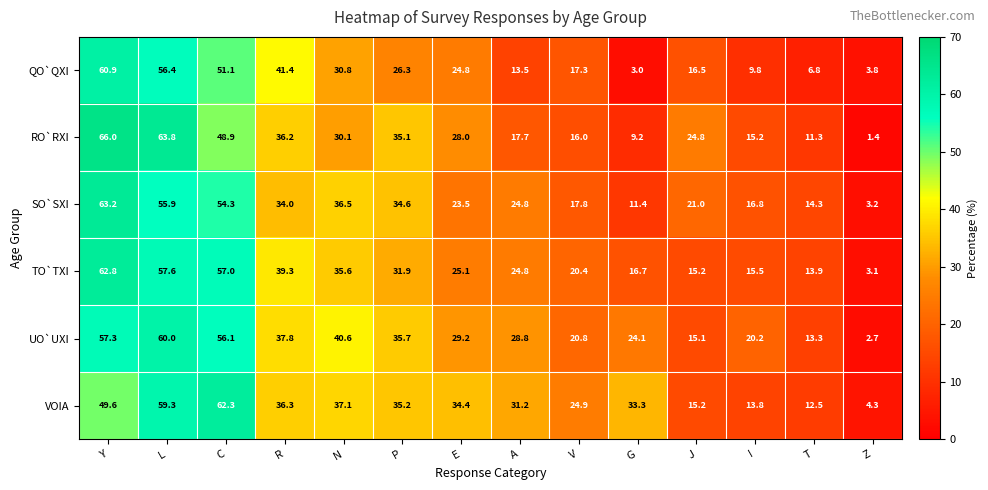

What is the average value of the TO`TXI series?

29.9